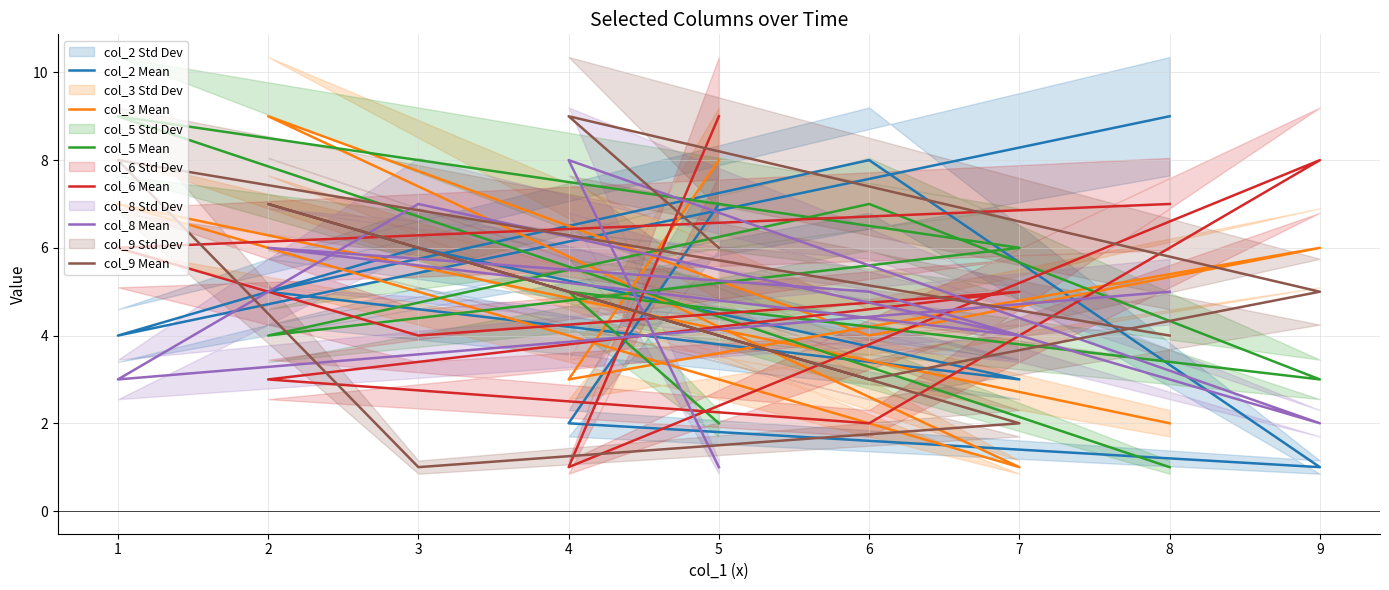

Which series has the largest range (max minus min)?

col_2 Mean